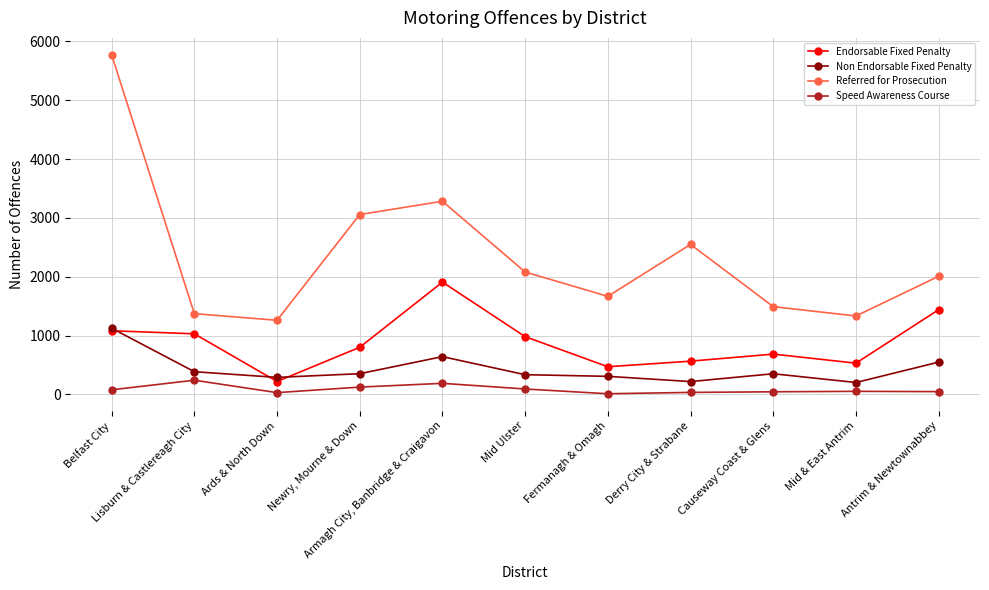

Between Mid Ulster and Mid & East Antrim, which series saw the biggest shift?

Referred for Prosecution